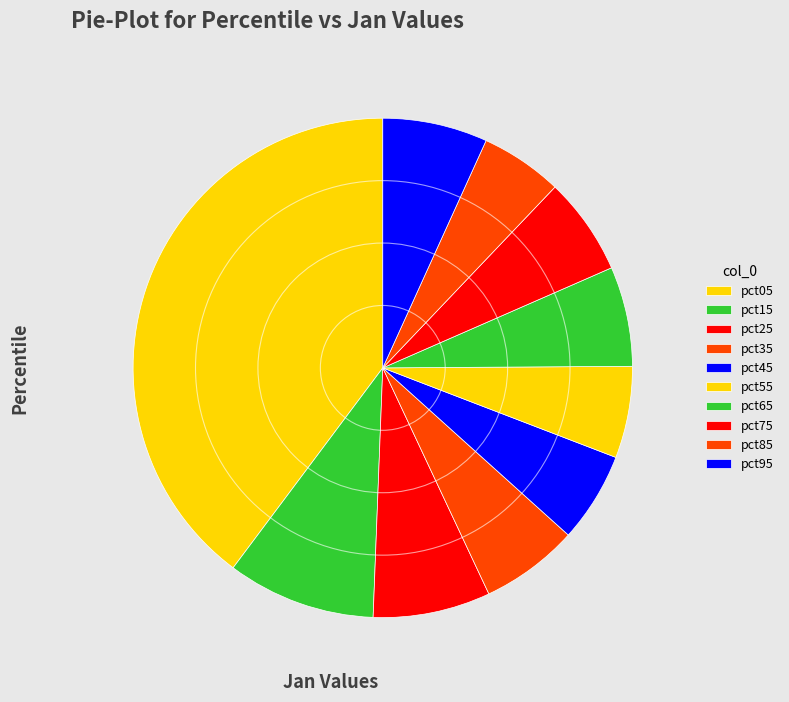

To the nearest percent, what is the combined percentage of pct45 and pct25?

13%